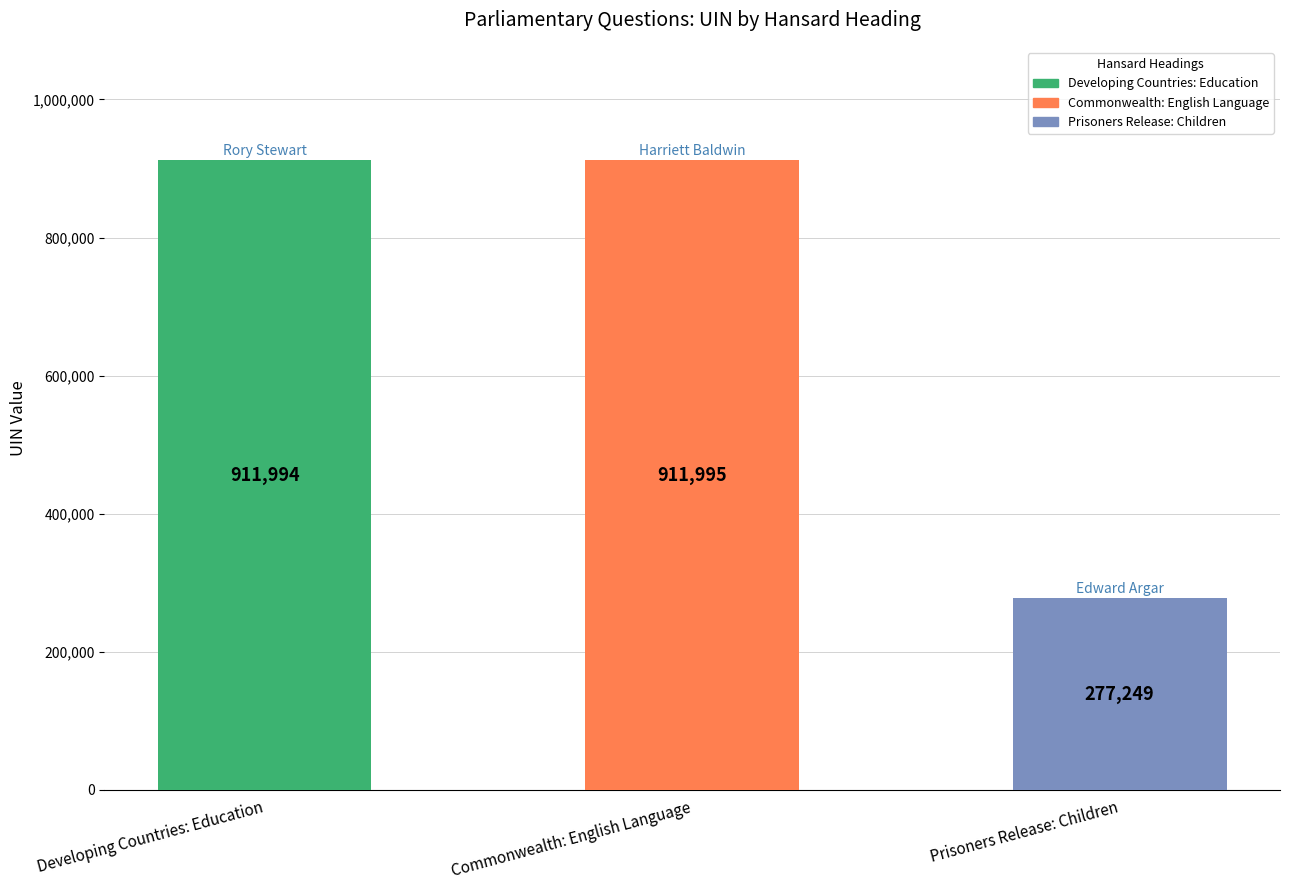

Which category has the lowest value in the uin series?

Prisoners Release: Children